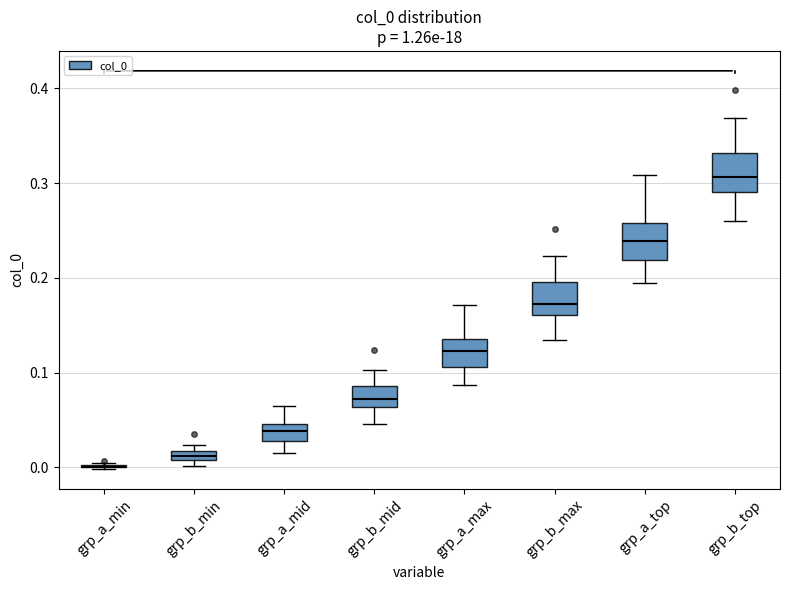

Where does the median line of the box for grp_b_top sit on the y-axis? The values are not printed on the chart, so give them approximately, as read against the axis.

0.31